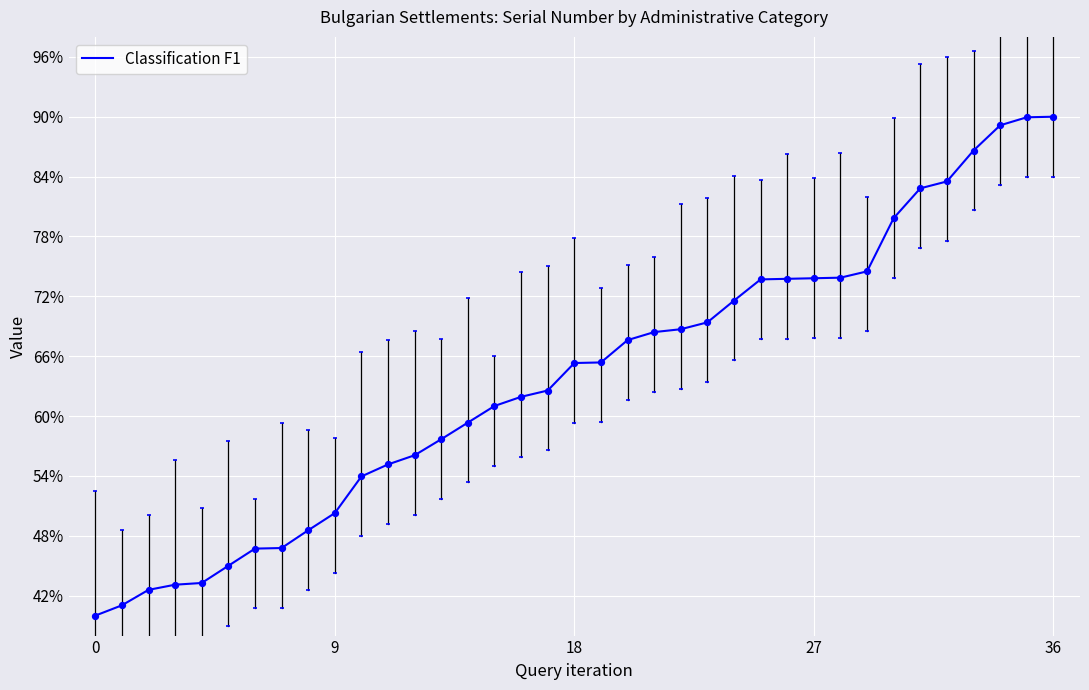

What is the lowest value of the Classification F1 series?

40.0